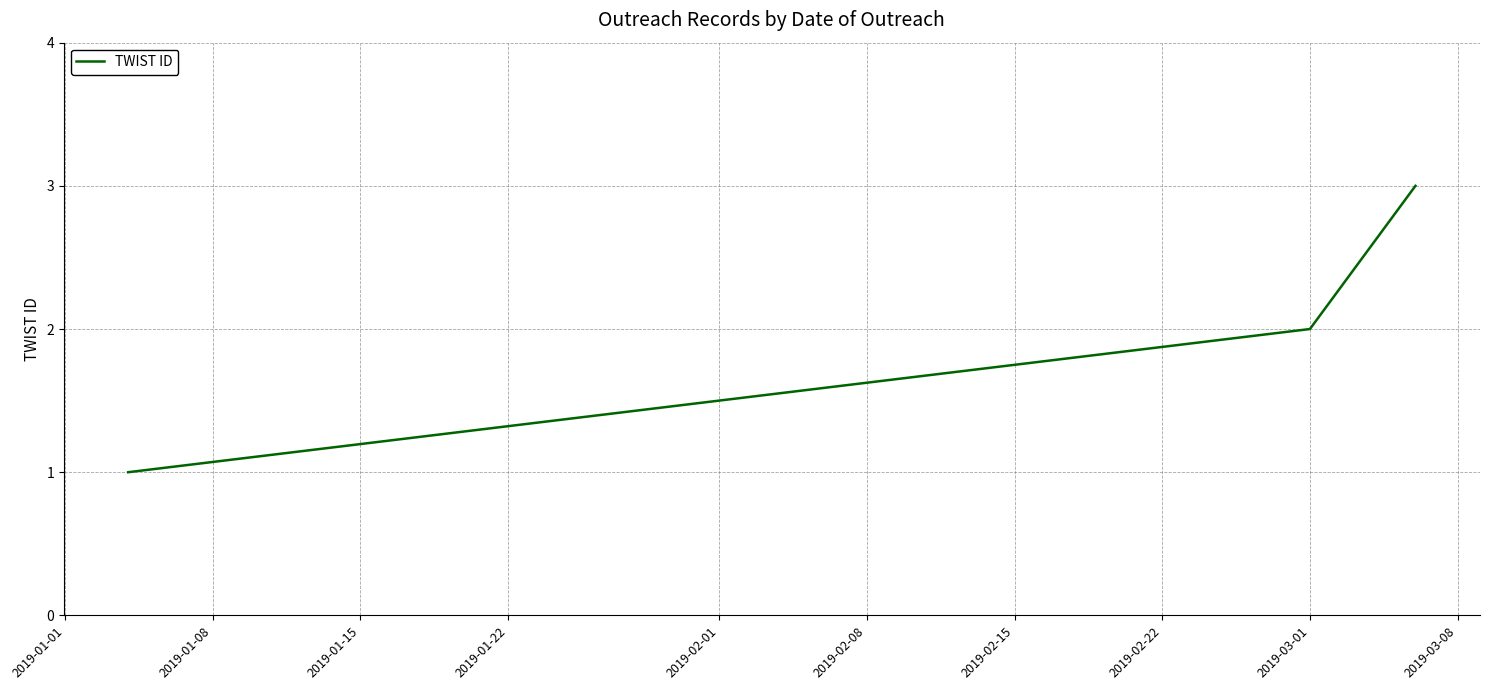

What is the greatest value displayed?

3